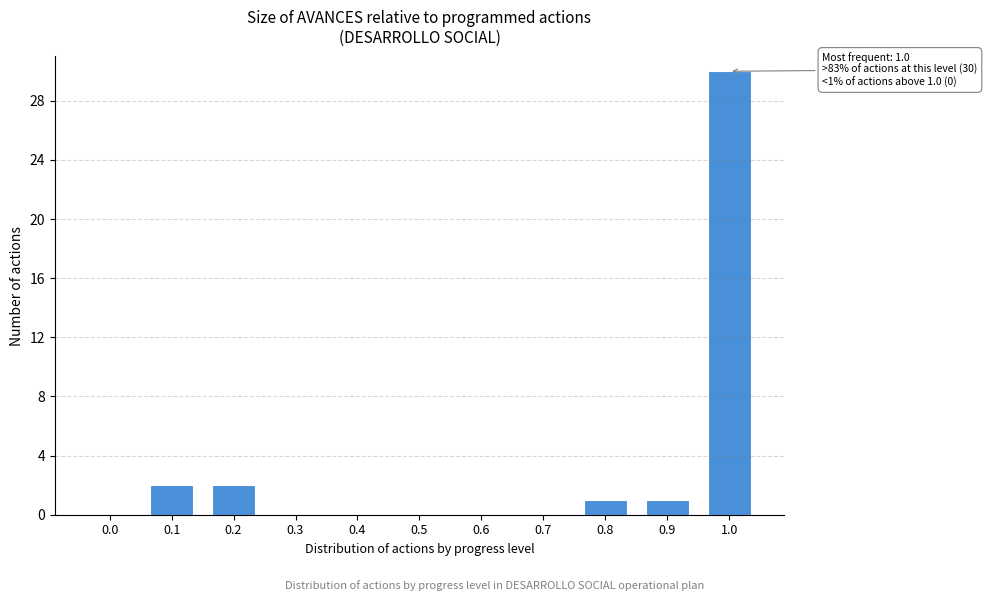

Reading right to left, list all the values displayed in this chart.

1.0=30	0.9=1	0.8=1	0.7=0	0.6=0	0.5=0	0.4=0	0.3=0	0.2=2	0.1=2	0.0=0